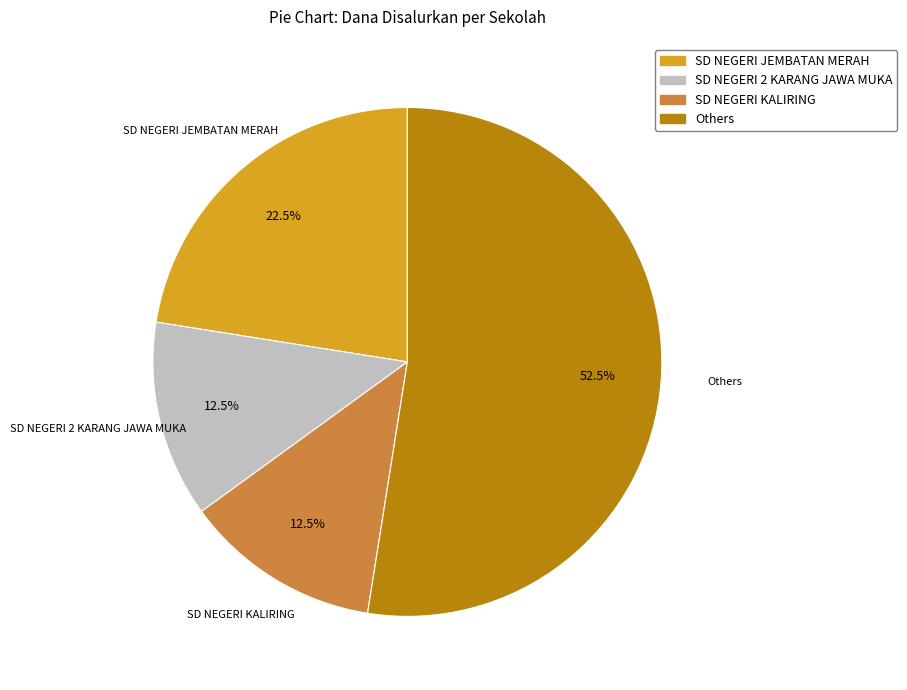

Is there a majority slice in this chart?

Yes